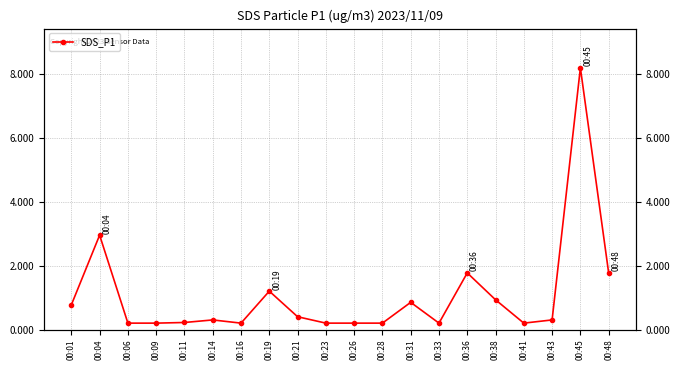

What is the approximate value at 00:33?

0.2